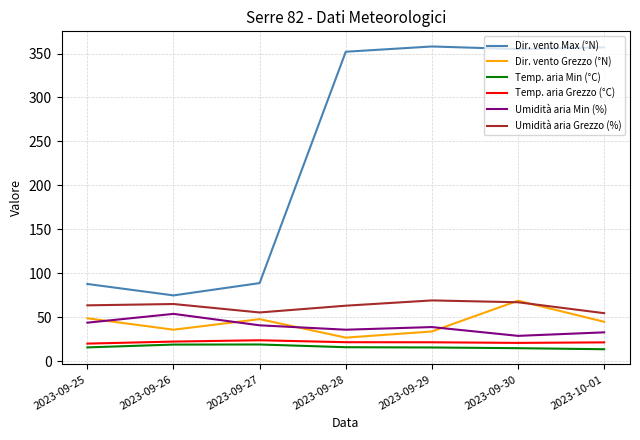

After their last crossing, which series has the higher values: Umidità aria Min (%) or Dir. vento Grezzo (°N)?

Dir. vento Grezzo (°N)